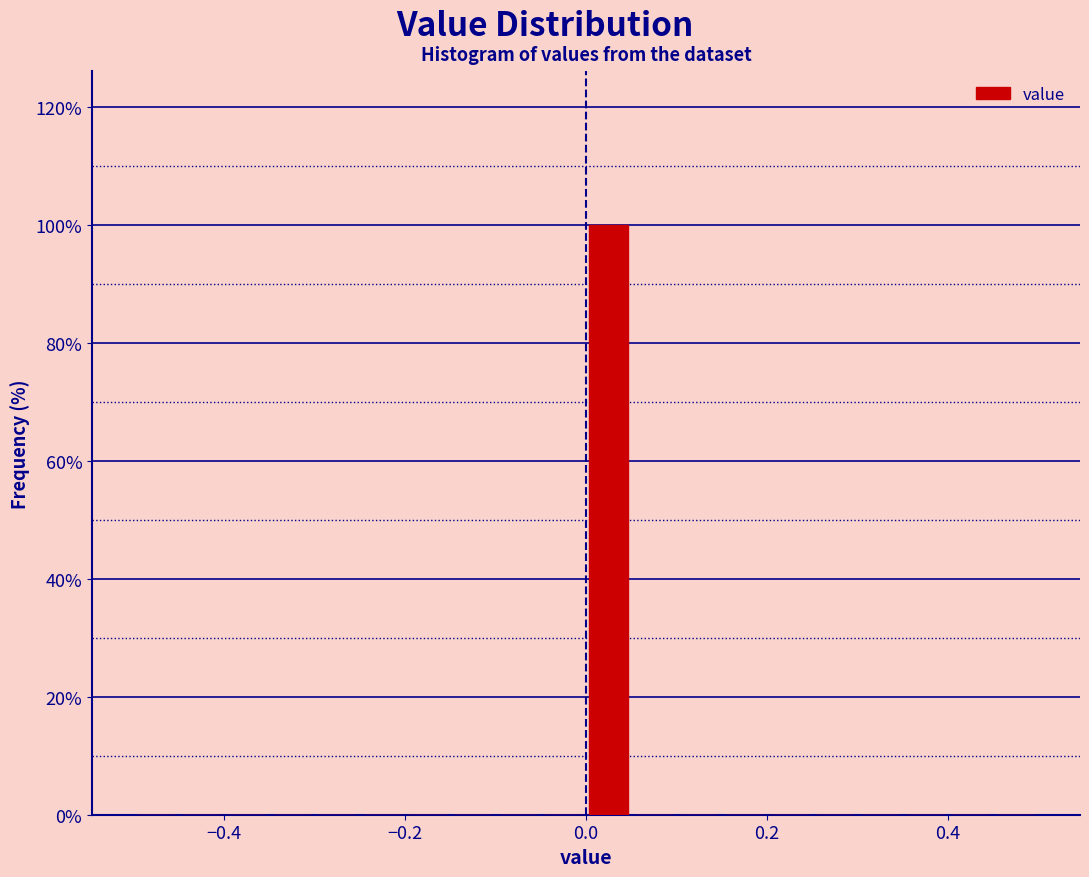

Read against the x-axis, roughly where is the centre of the tallest bar?

0.02